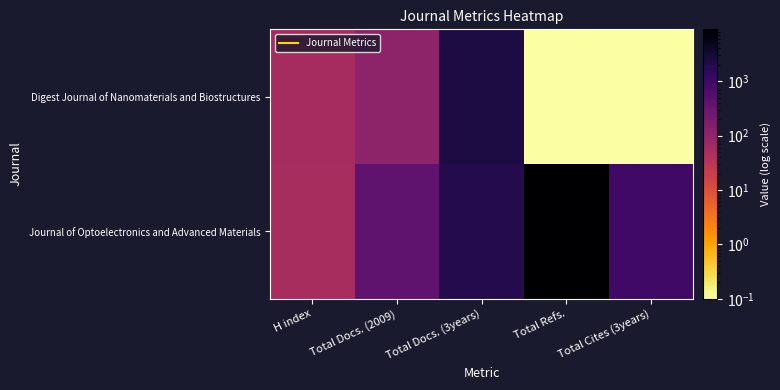

Which has a higher value, H index or Total Docs. (3years)?

Total Docs. (3years)